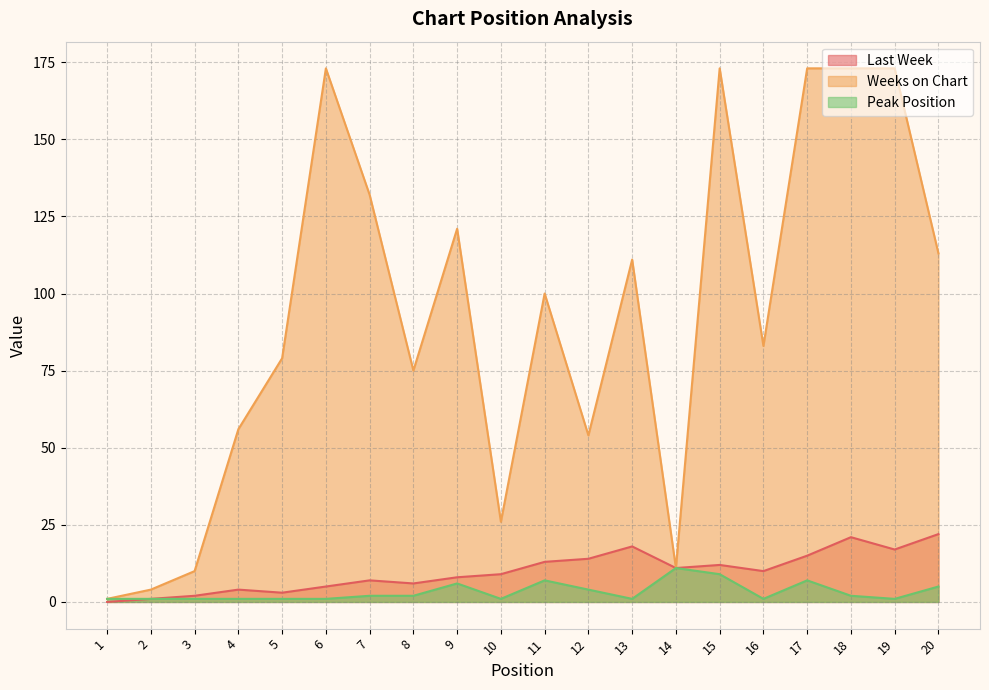

True or false: Peak Position has a value of 1 at 16.

True